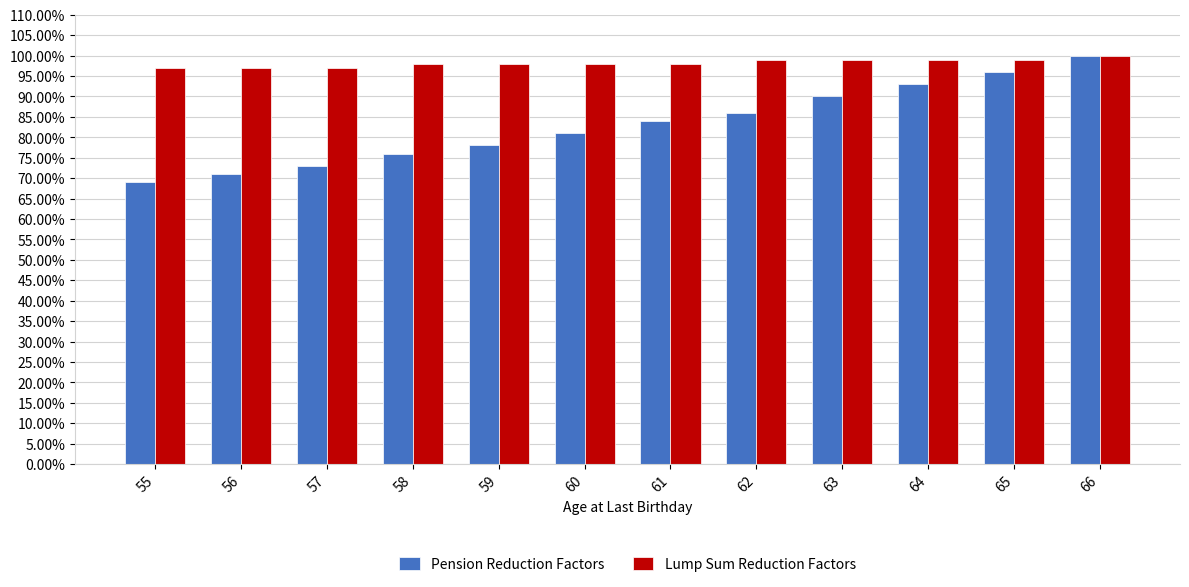

Where is Pension Reduction Factors nearest to the value 0?

55